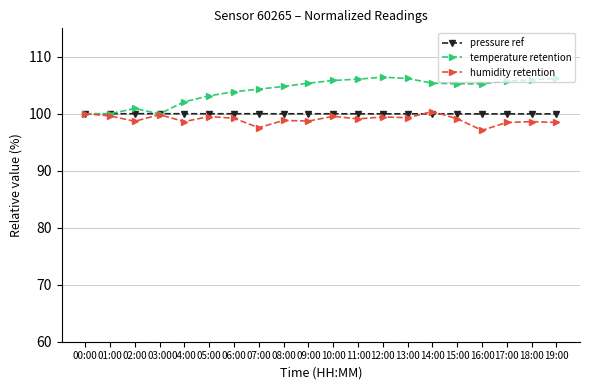

Between 07:00 and 14:00, which series saw the biggest shift?

humidity retention